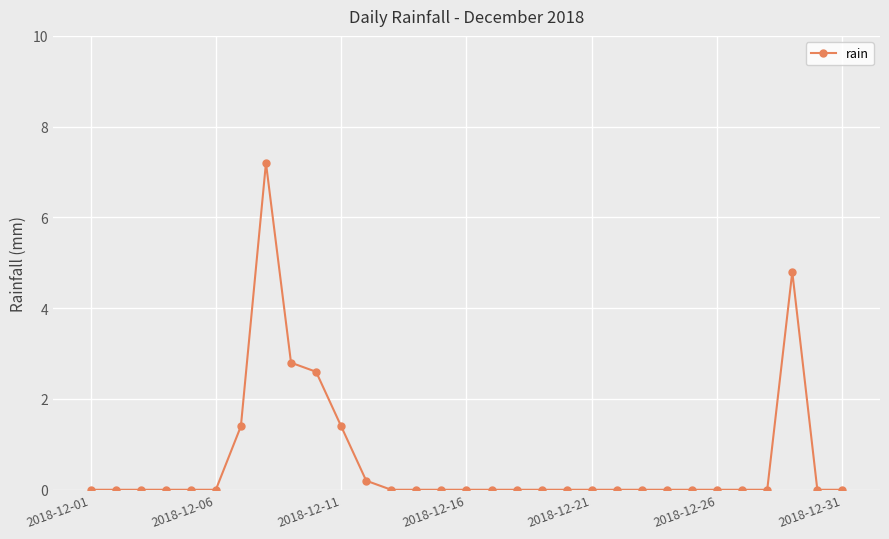

What is the difference between the second highest and minimum values?

4.8